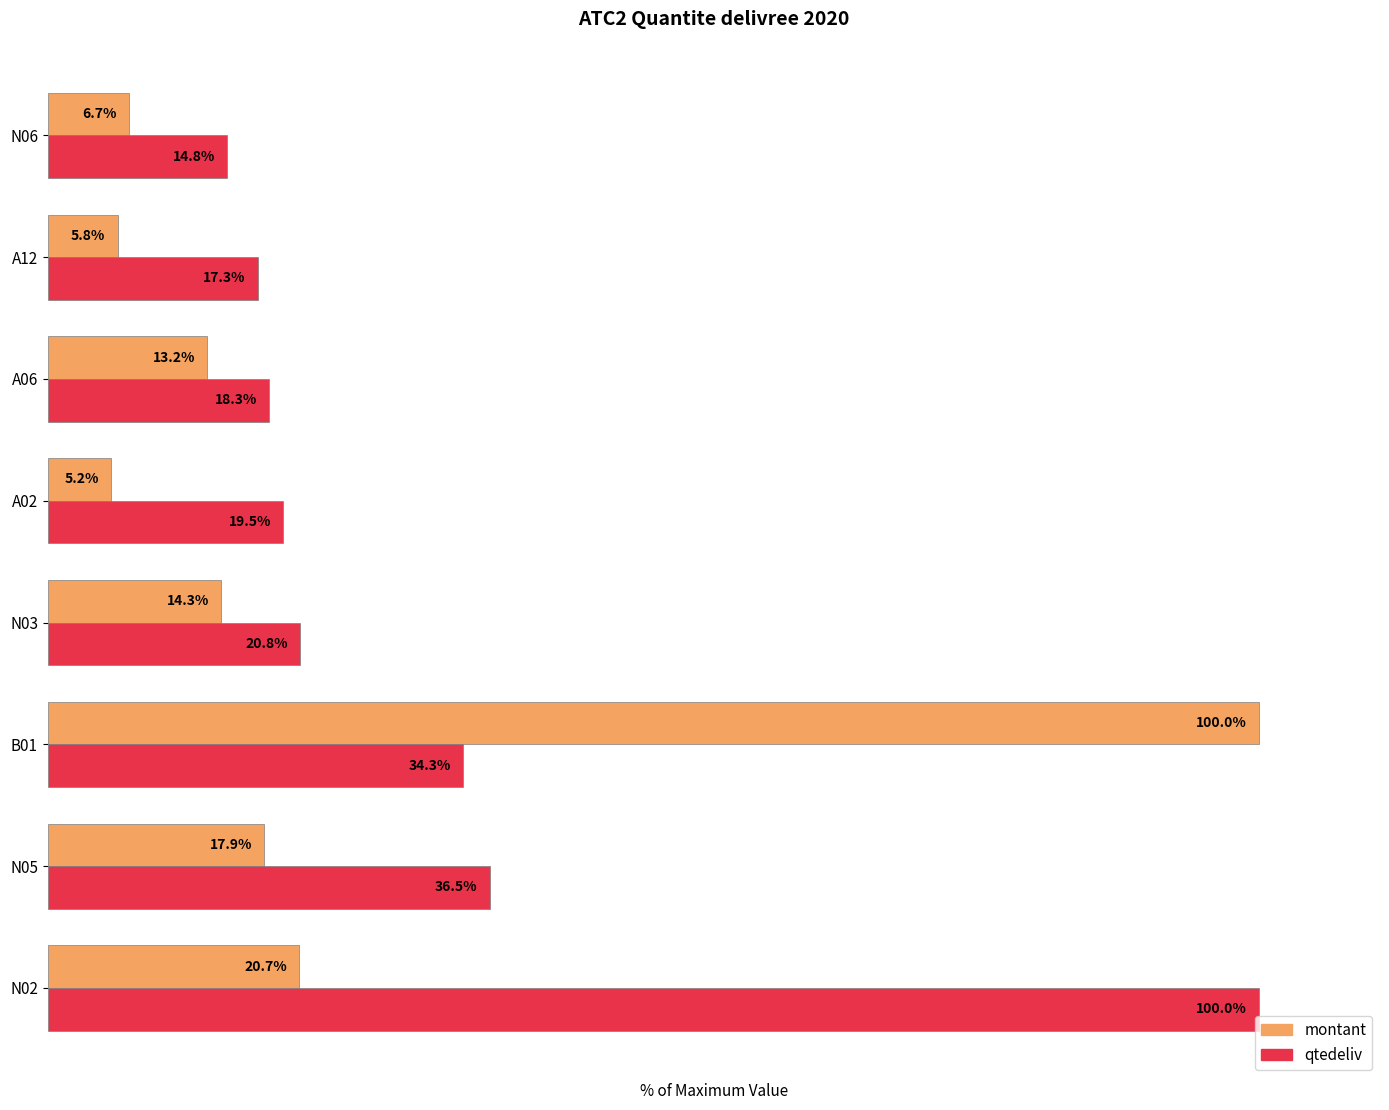

Is the value of qtedeliv at A02 greater than the value of montant at N05?

Yes